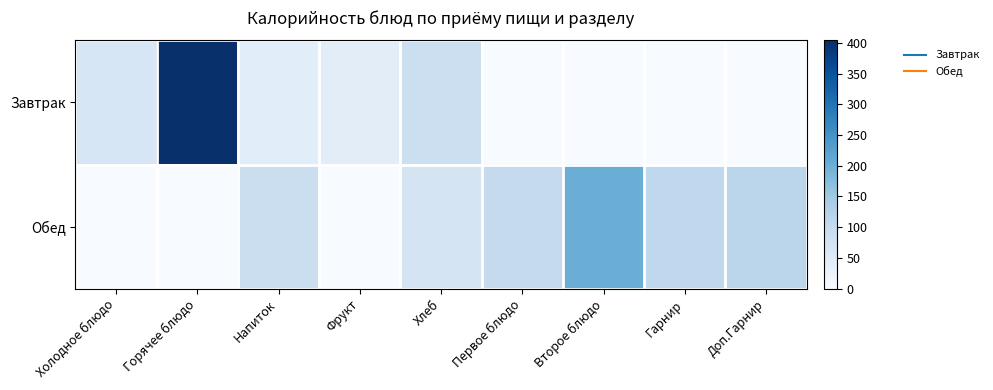

Which series has the largest total across all categories?

Обед